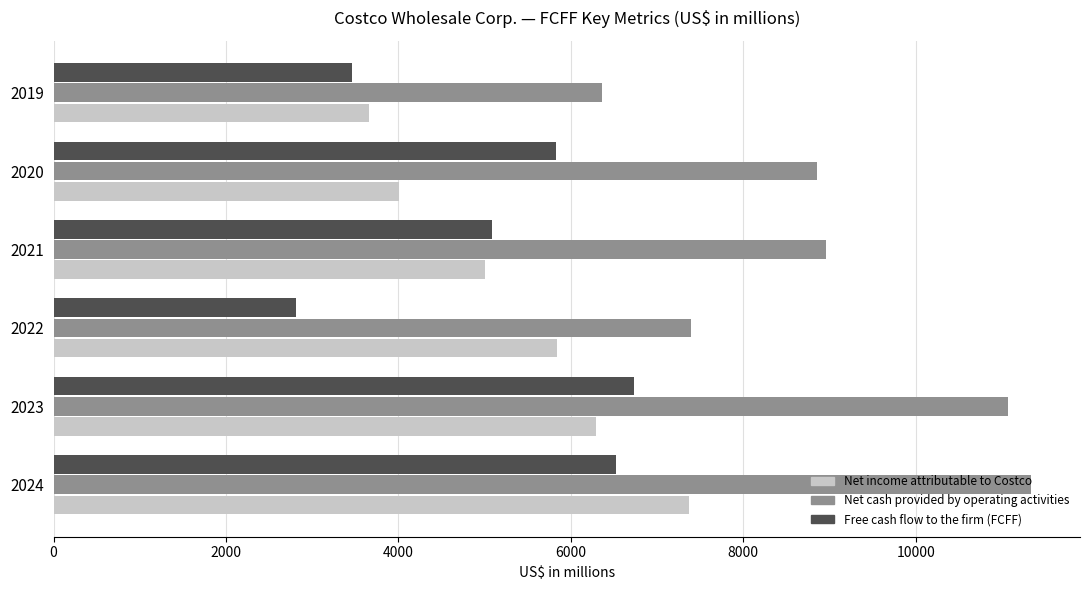

What is the lowest value of the Free cash flow to the firm (FCFF) series?

2816